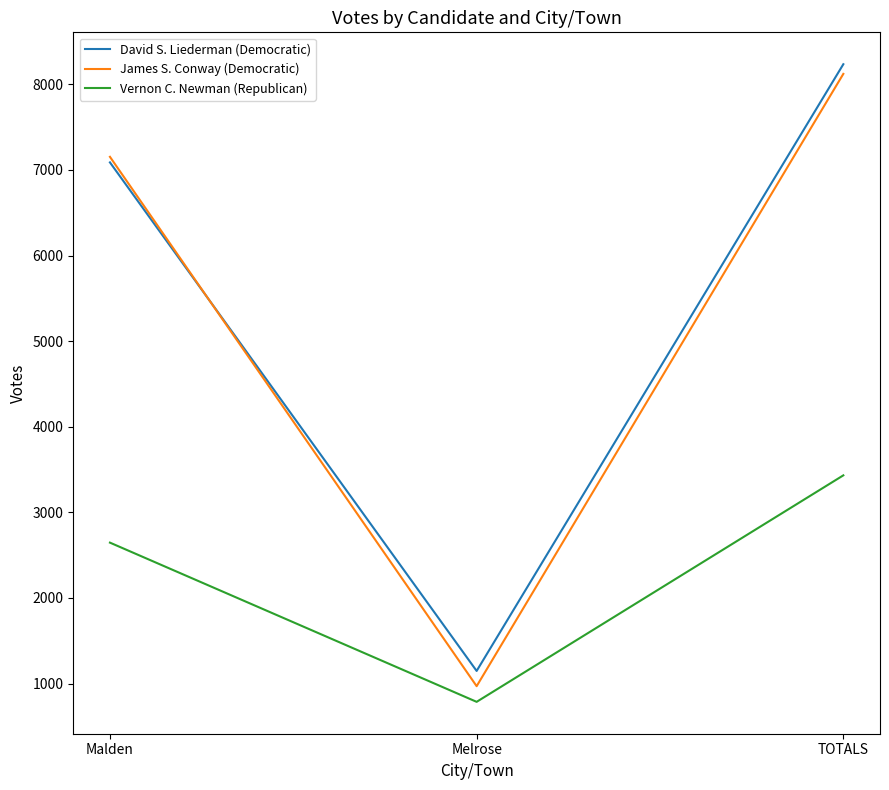

Is it true that David S. Liederman (Democratic) equals 1962 at Melrose?

False